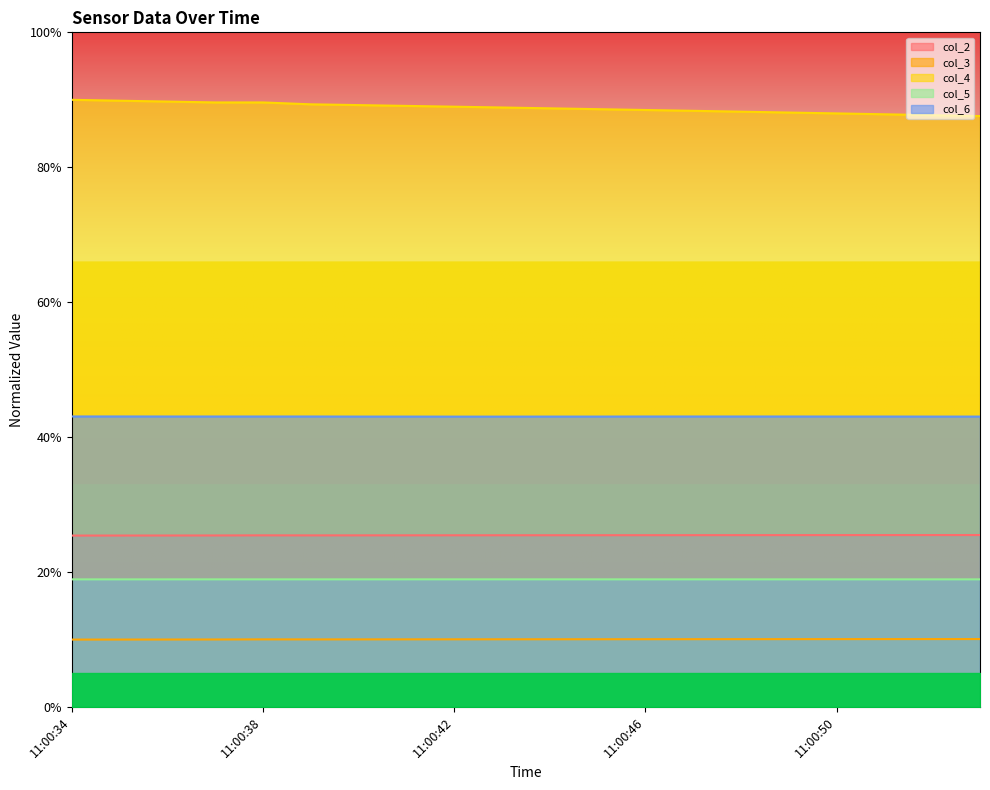

What is the value of the col_5 point at the 12th from the left?

18.9